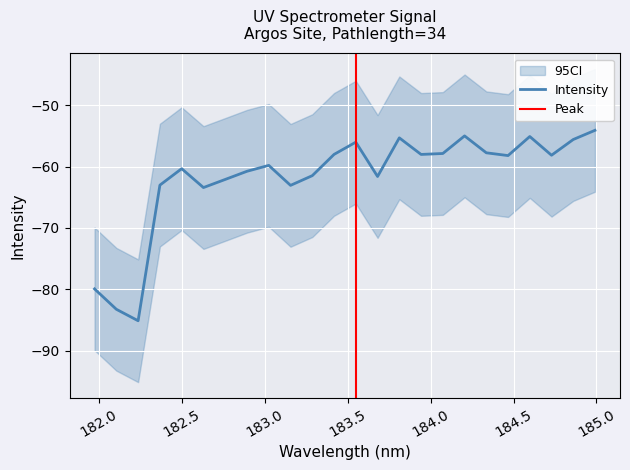

What is the greatest value displayed?

-54.1